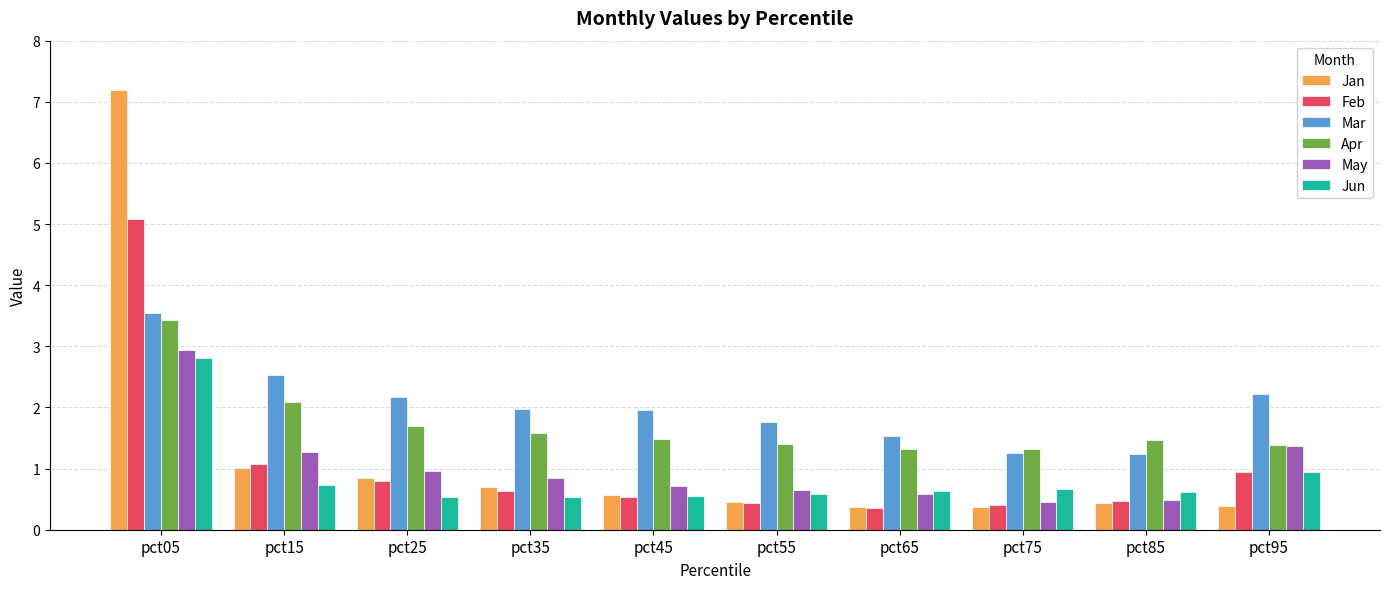

Count the number of categories in the chart.

10